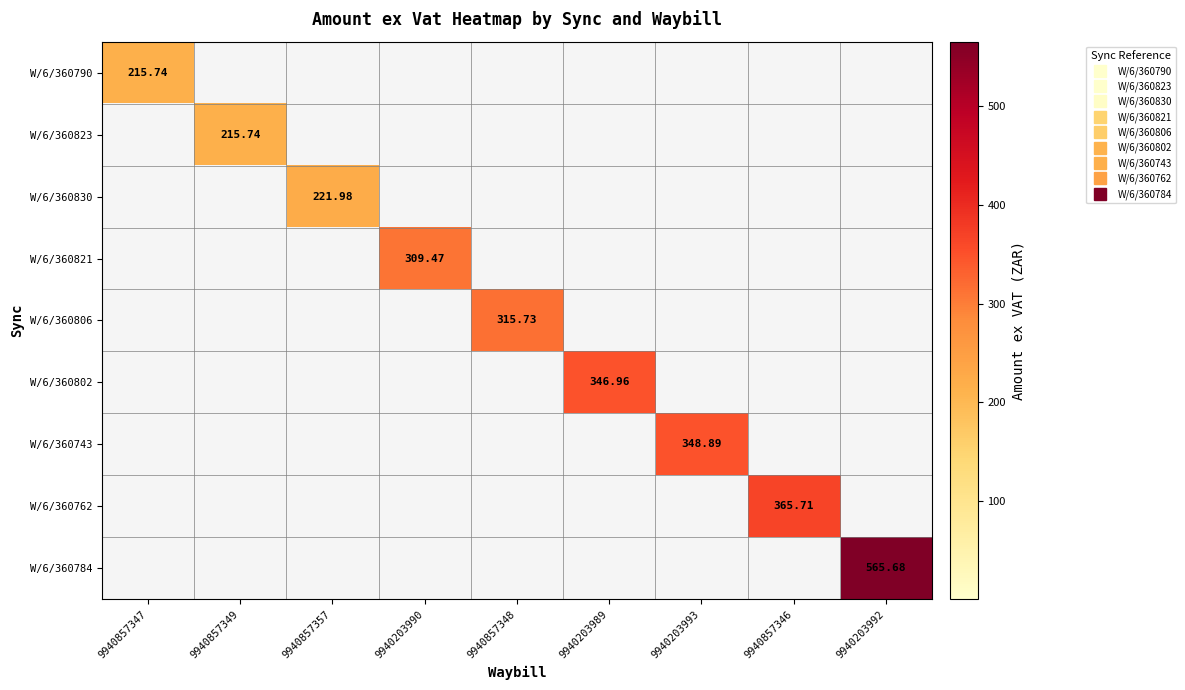

Is it true that W/6/360790 equals 215.7 at 9940857347?

True